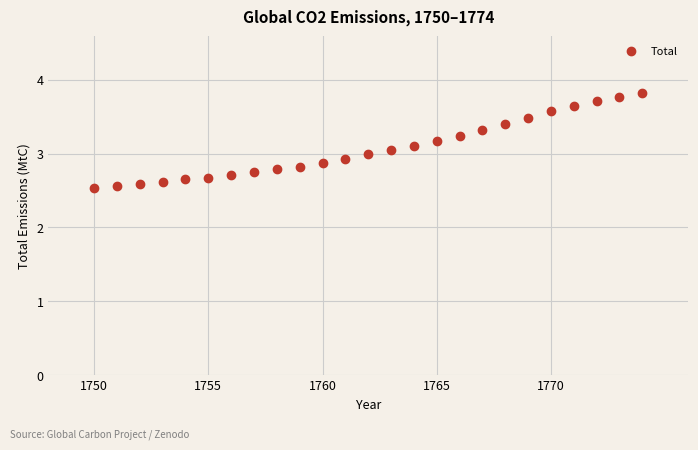

What is the range of X values (max minus min)?

24.0